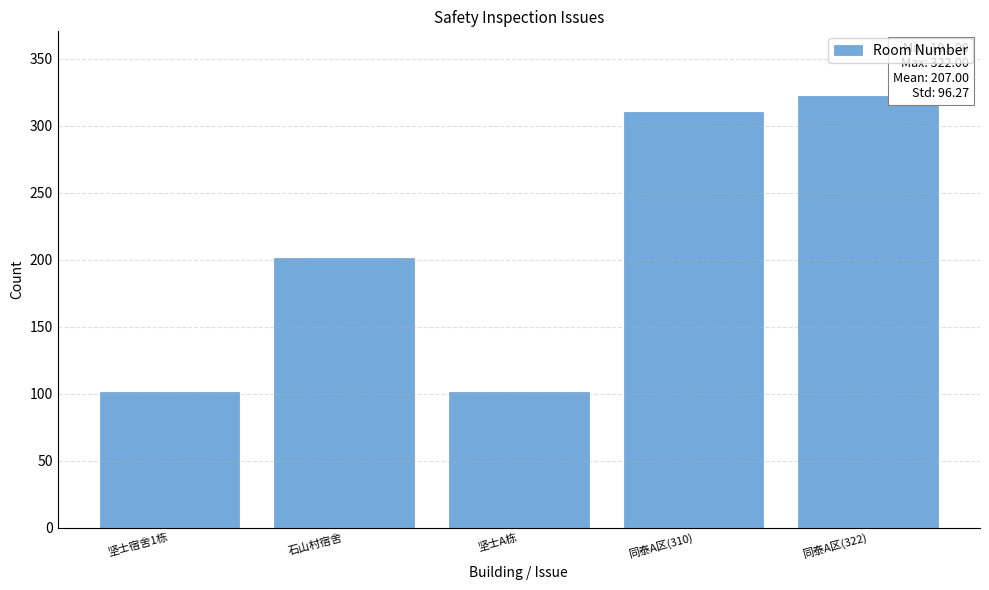

Reading left to right, transcribe all the data shown in this chart.

坚士宿舍1栋=101	石山村宿舍=201	坚士A栋=101	同泰A区(310)=310	同泰A区(322)=322